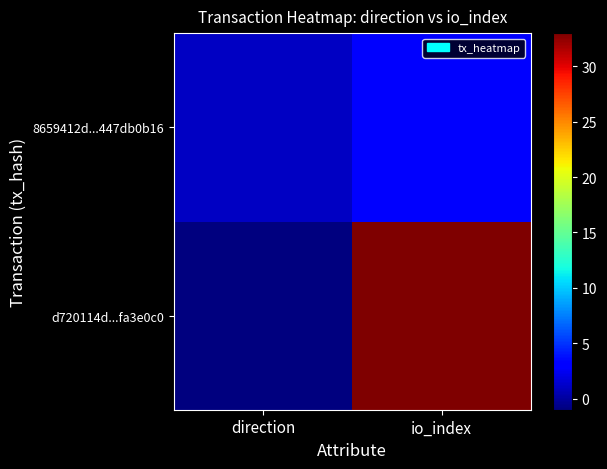

How many data points does each series have?

2